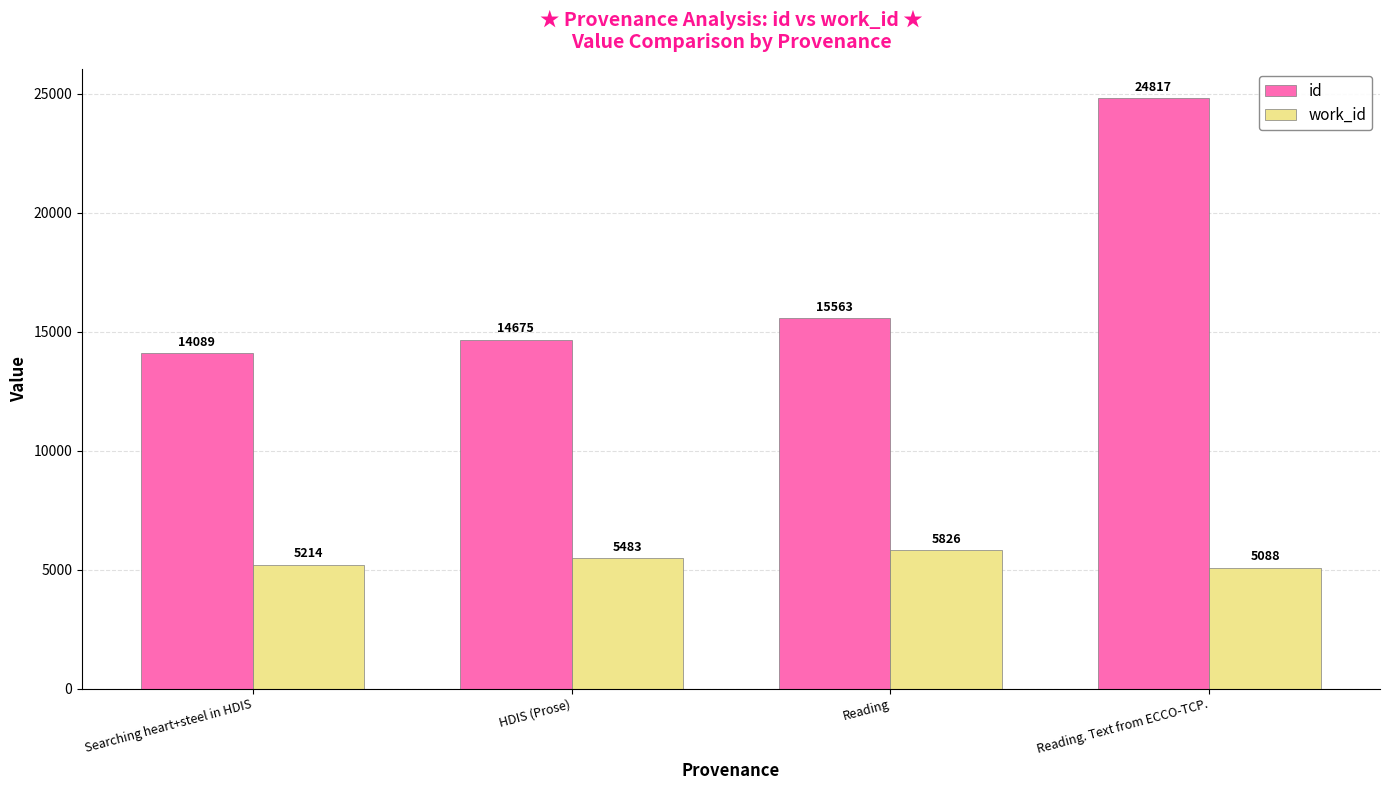

Which series has the largest range (max minus min)?

id